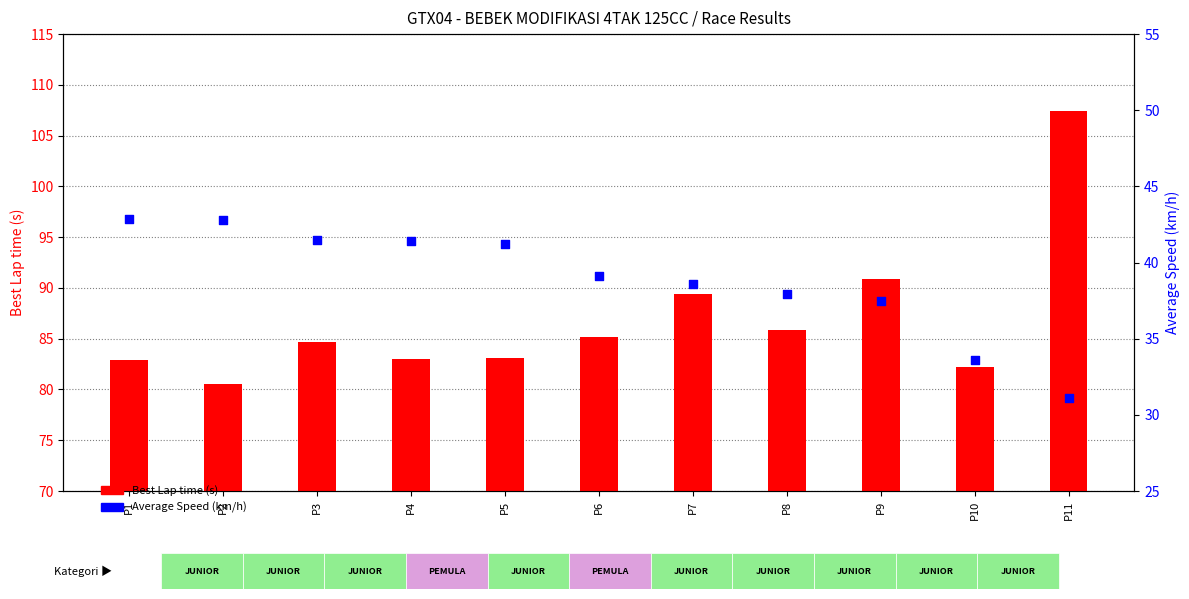

At how many categories does at least one series exceed 75?

11